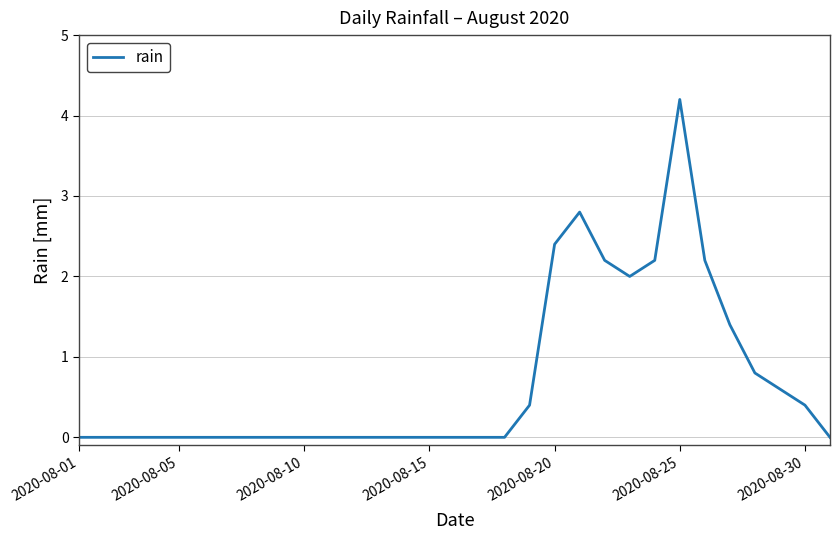

Reading left to right, what are all the values shown in this chart?

0.0	0.0	0.0	0.0	0.0	0.0	0.0	0.0	0.0	0.0	0.0	0.0	0.0	0.0	0.0	0.0	0.0	0.0	0.4	2.4	2.8	2.2	2.0	2.2	4.2	2.2	1.4	0.8	0.6	0.4	0.0